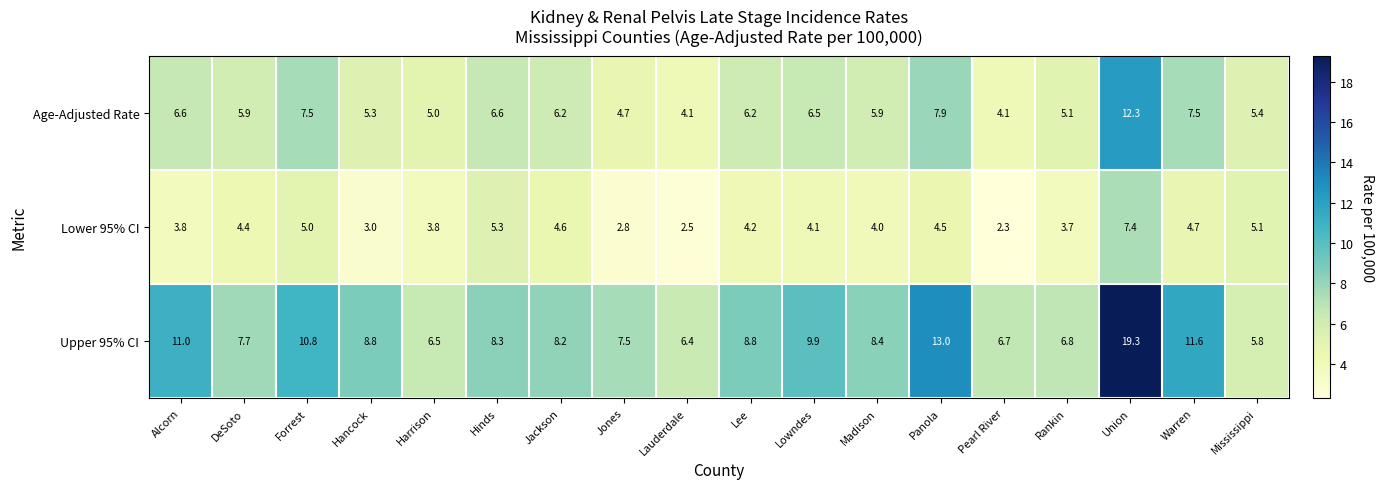

Is the value of Upper 95% CI at Hinds greater than the value of Lower 95% CI at Panola?

Yes